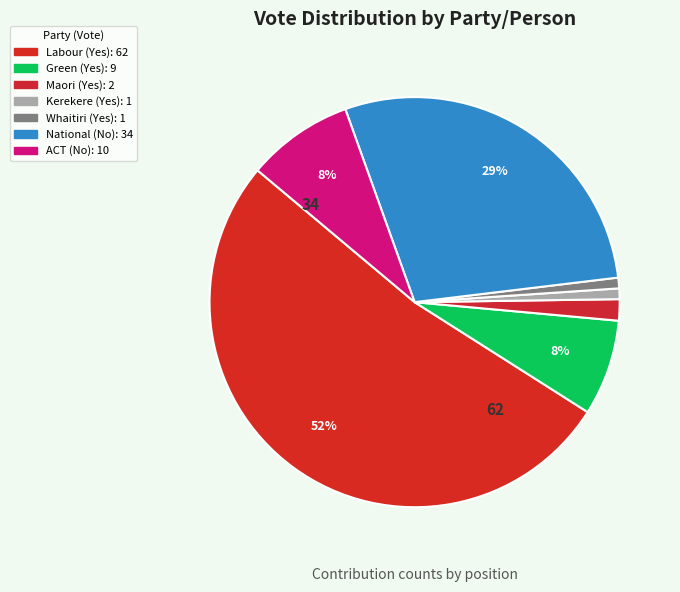

True or false: ACT (No) accounts for 16% of the total.

False